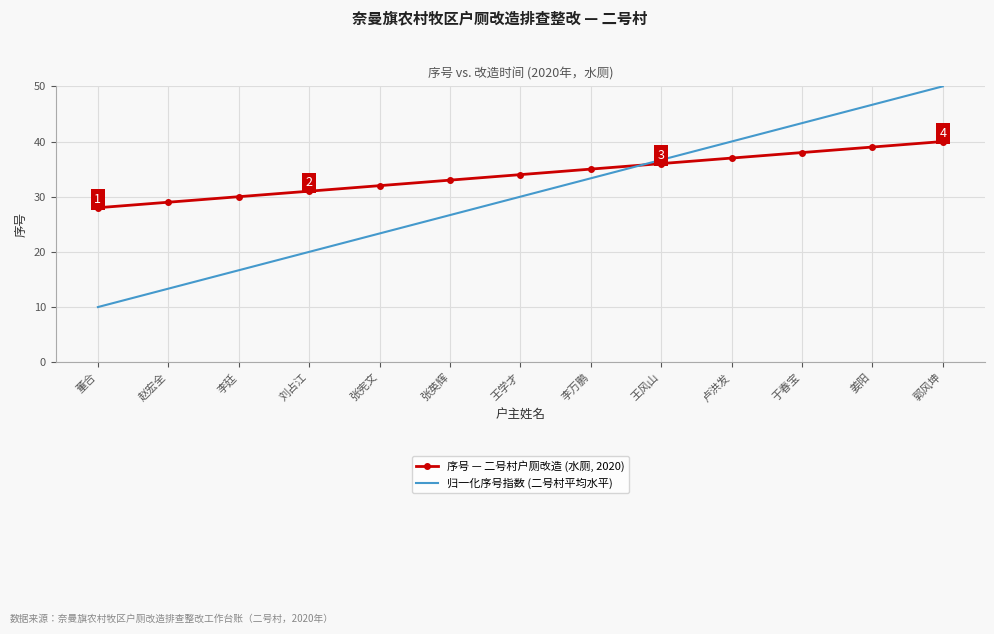

Is it true that 序号 — 二号村户厕改造 (水厕, 2020) equals 29.0 at 赵宏全?

True